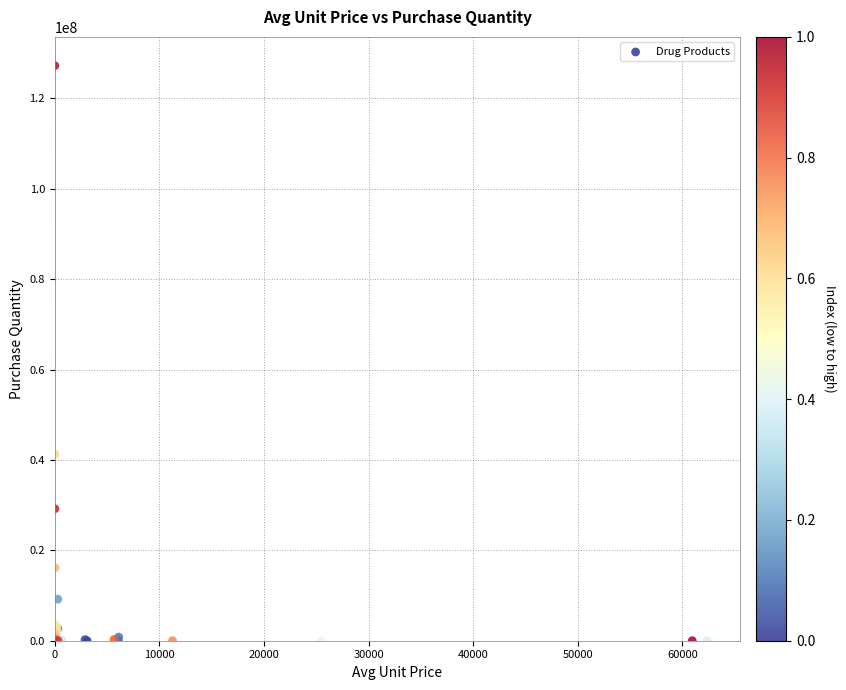

What Y value in the scatter plot is closest to 63610760?

41275398